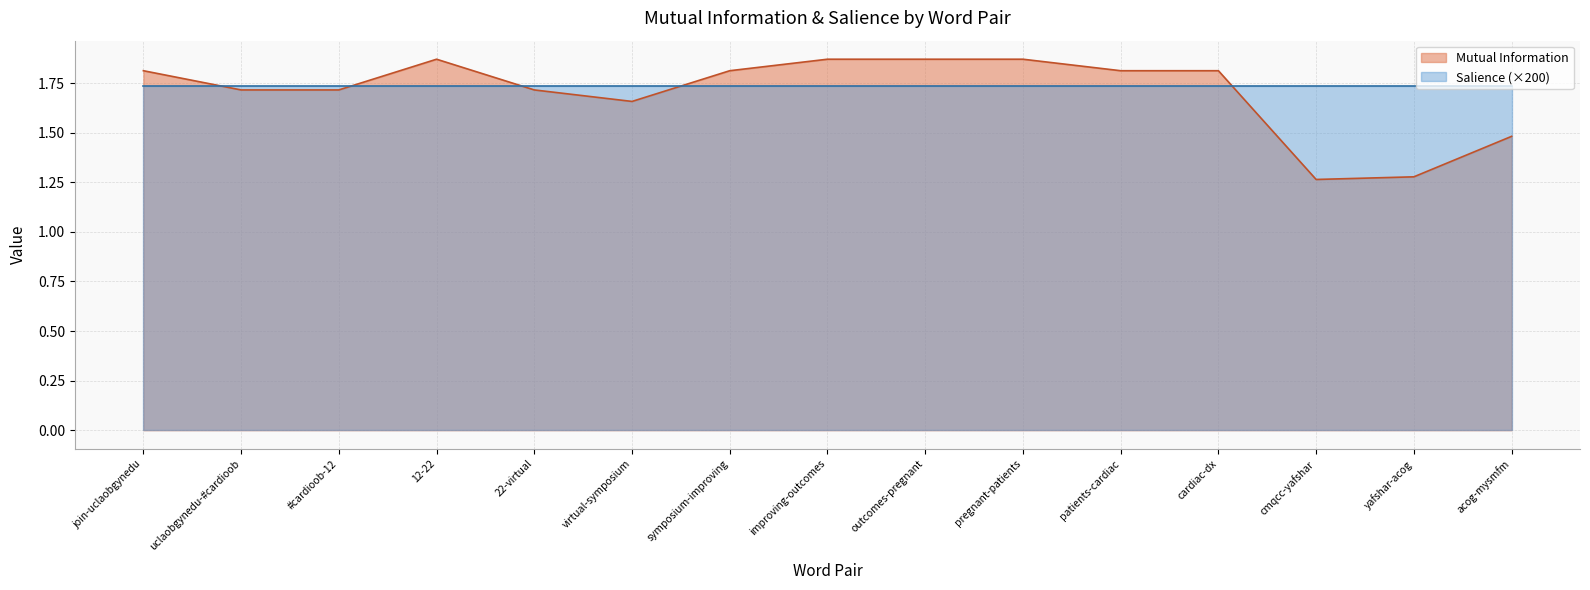

What position from the right is symposium-improving?

9